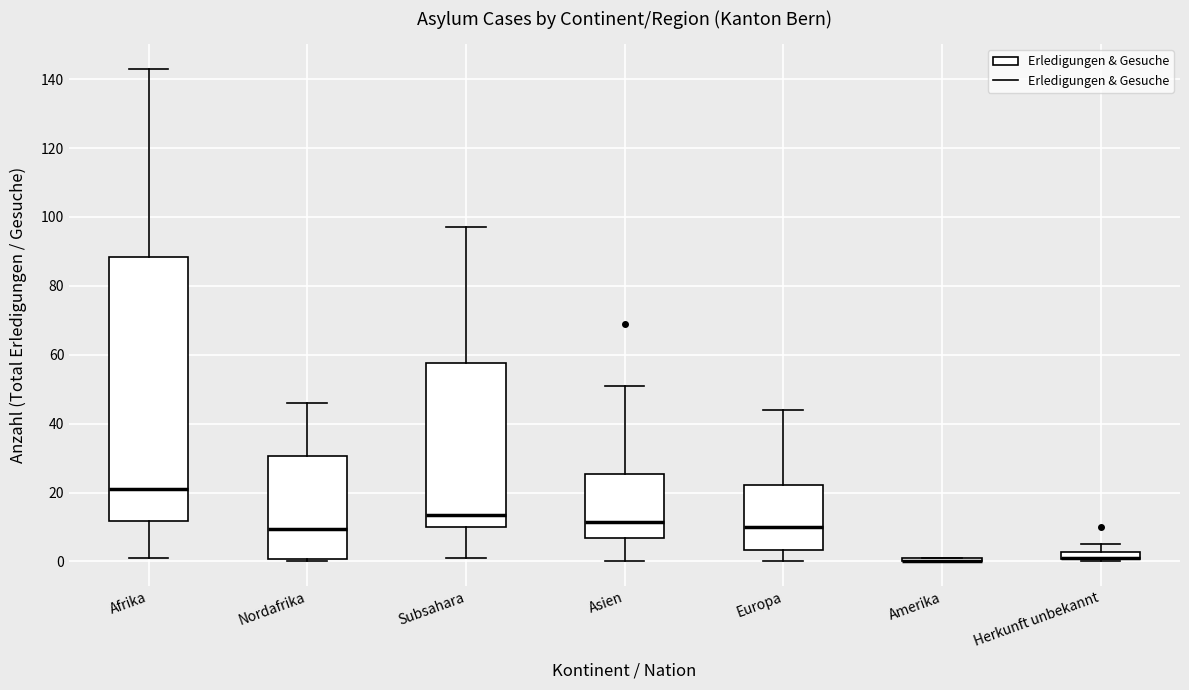

Comparing the boxes themselves (not the whiskers), which one is the tallest?

Afrika